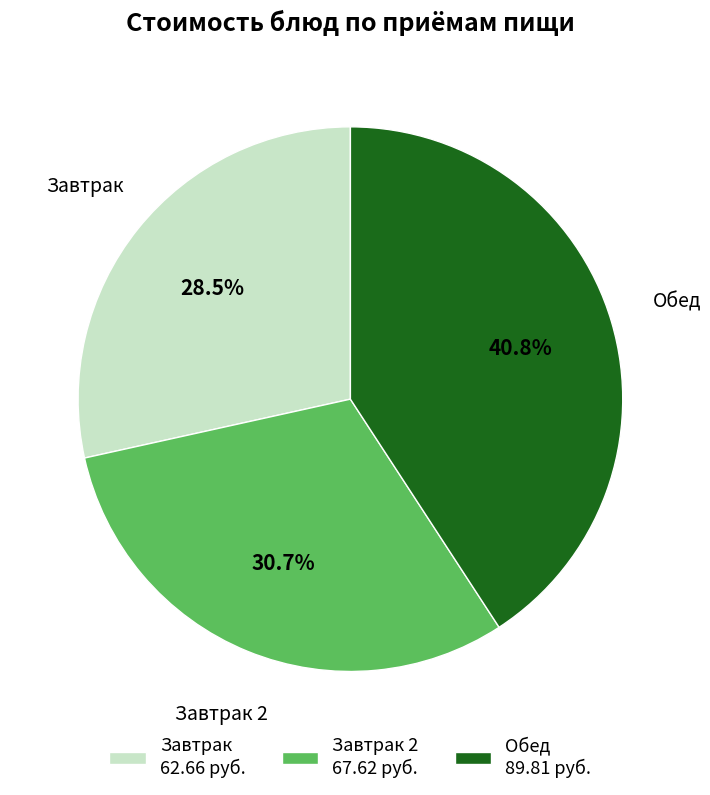

Rank the categories by value from highest to lowest.

Обед 89.81 руб., Завтрак 2 67.62 руб., Завтрак 62.66 руб.